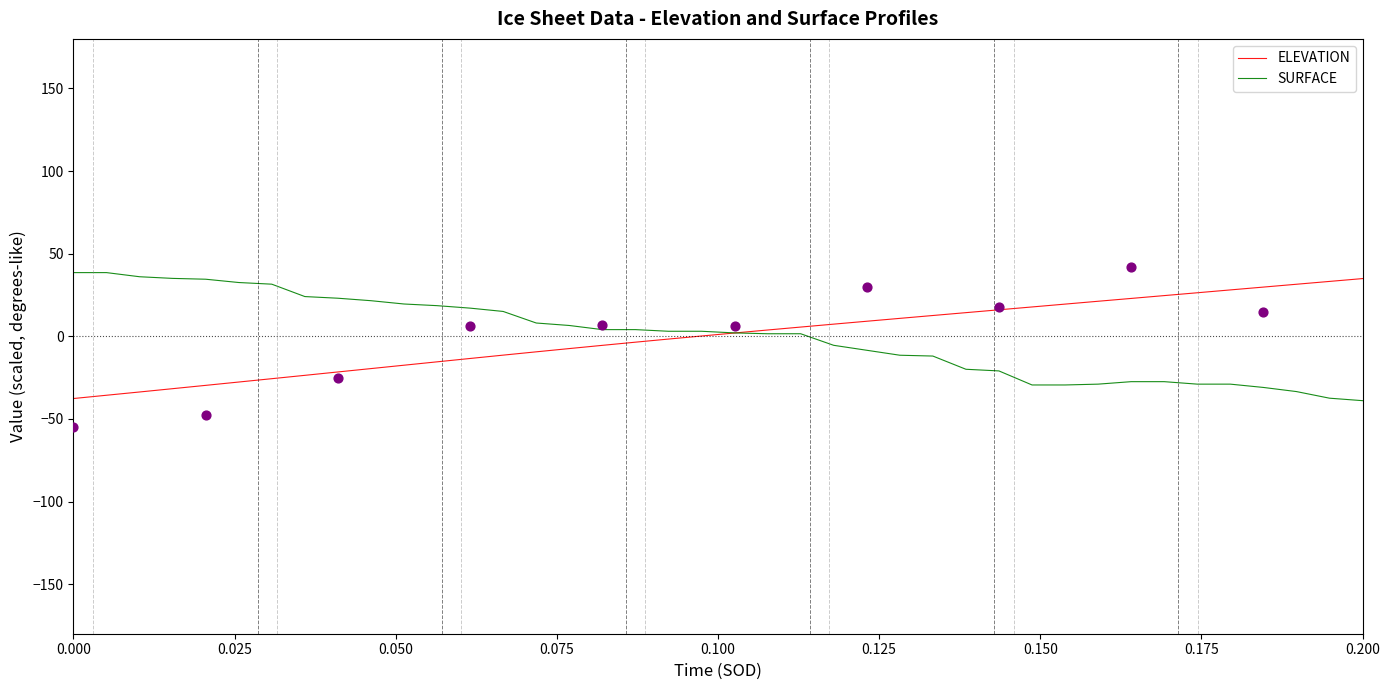

At which category is the sum across all series the highest?

22